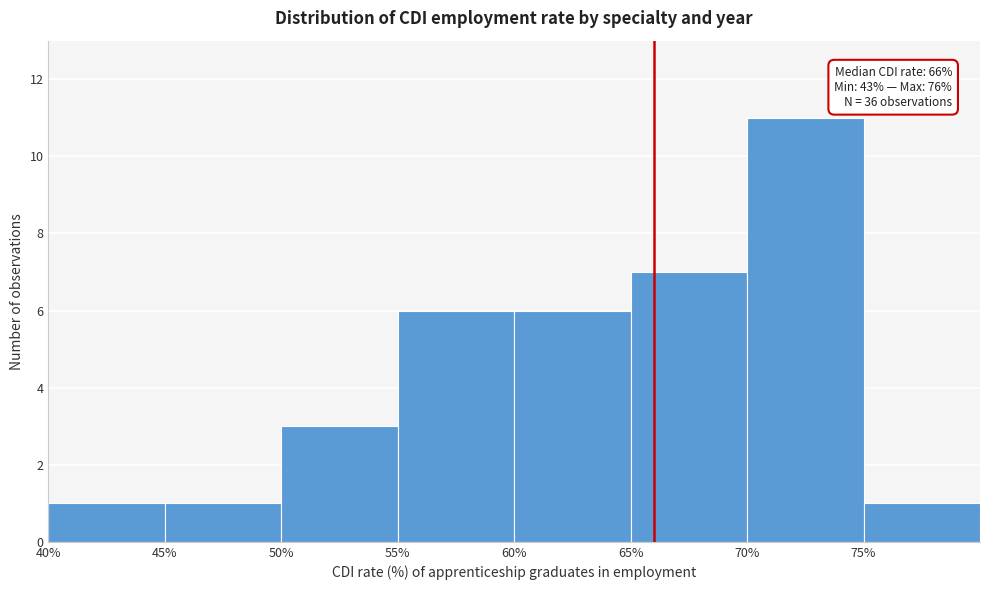

Over which range of the x-axis is the bar tallest?

70 to 75